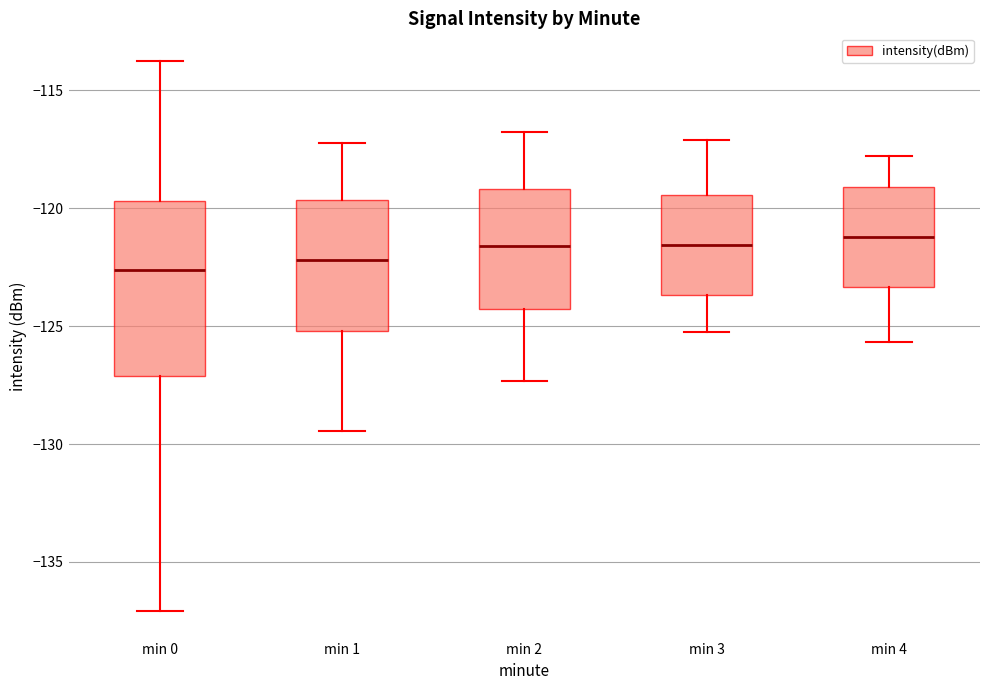

Reading left to right, transcribe this box plot: for each box, give where its median line is, the range the box spans, and where its two whiskers end, as read against the y-axis. The values are not printed on the chart, so give them approximately, as read against the axis.

min 0: median -122.5, box -127.0 to -119.5, whiskers -137.0 to -114.0
min 1: median -122.0, box -125.0 to -119.5, whiskers -129.5 to -117.0
min 2: median -121.5, box -124.5 to -119.0, whiskers -127.5 to -117.0
min 3: median -121.5, box -123.5 to -119.5, whiskers -125.0 to -117.0
min 4: median -121.0, box -123.5 to -119.0, whiskers -125.5 to -118.0